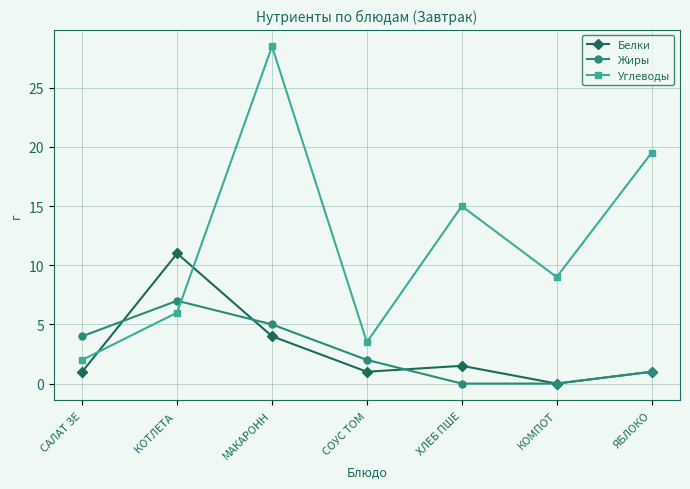

True or false: Белки and Углеводы intersect in this chart.

True